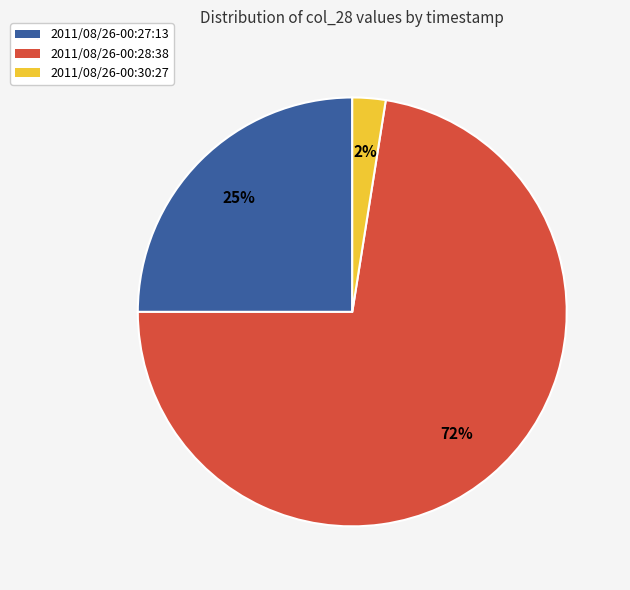

Is there a majority slice in this chart?

Yes